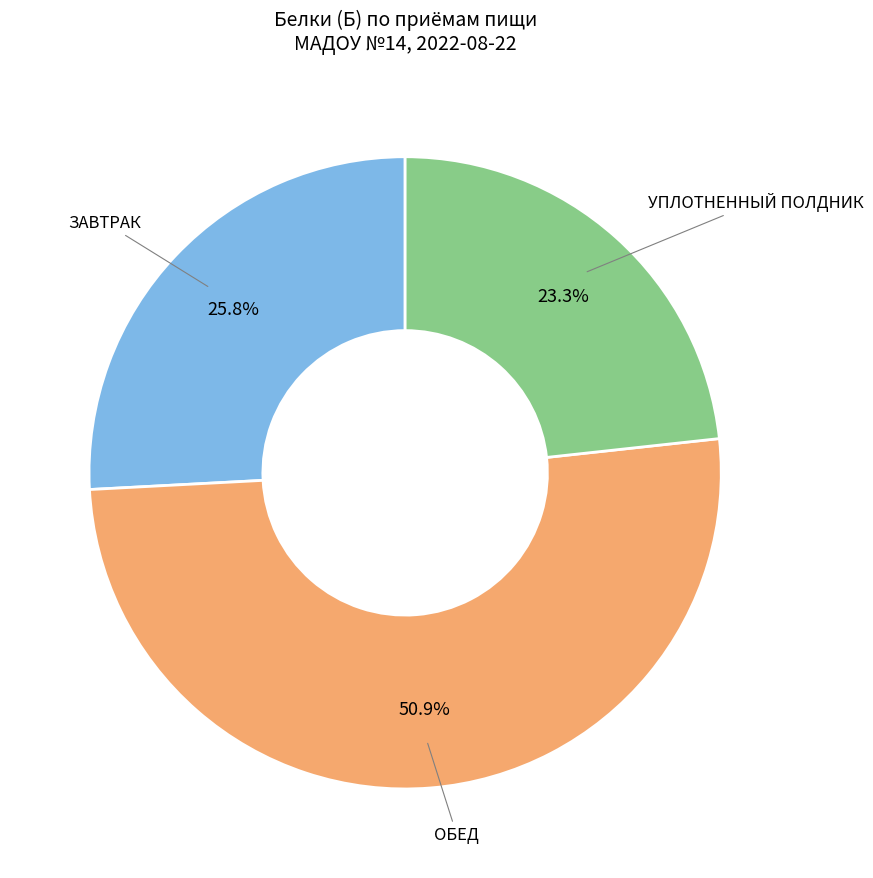

Is there a majority slice in this chart?

Yes